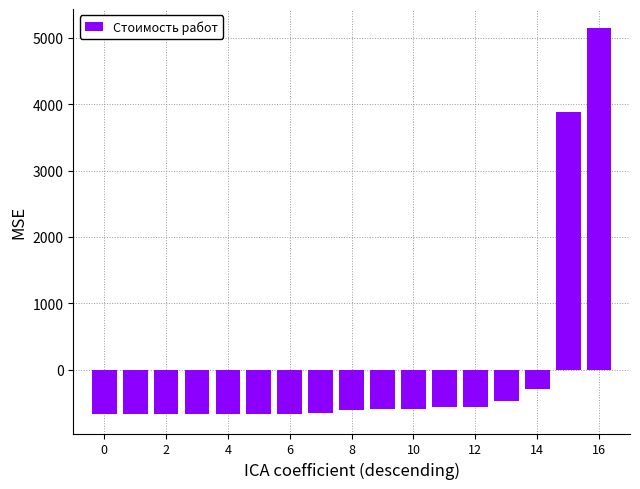

What is the value of the 11th bar from the left?

-586.7